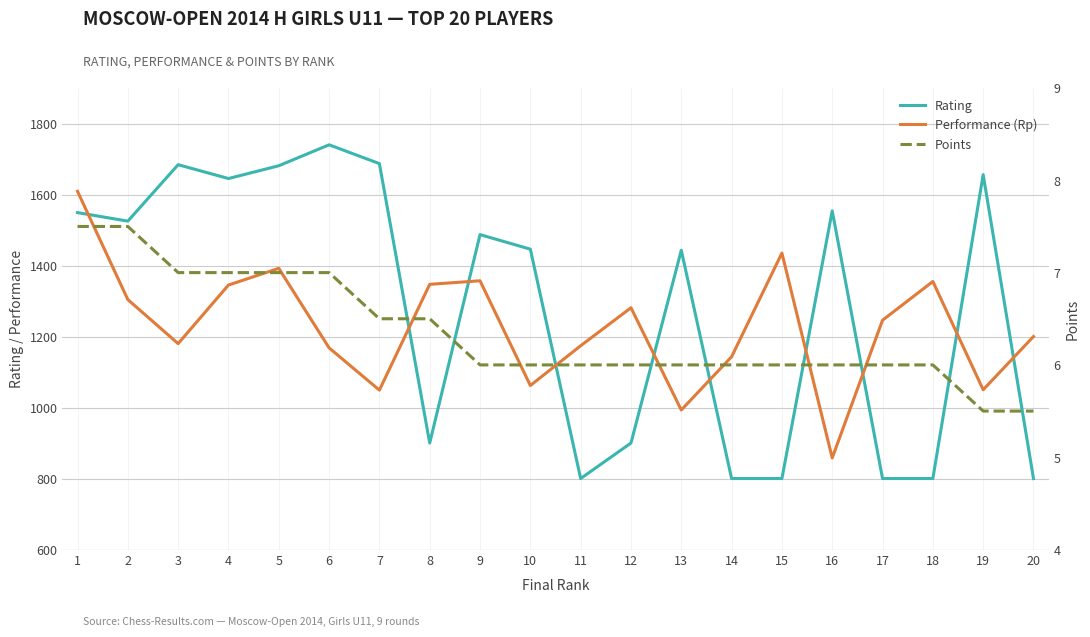

What is the smallest value displayed?

5.5